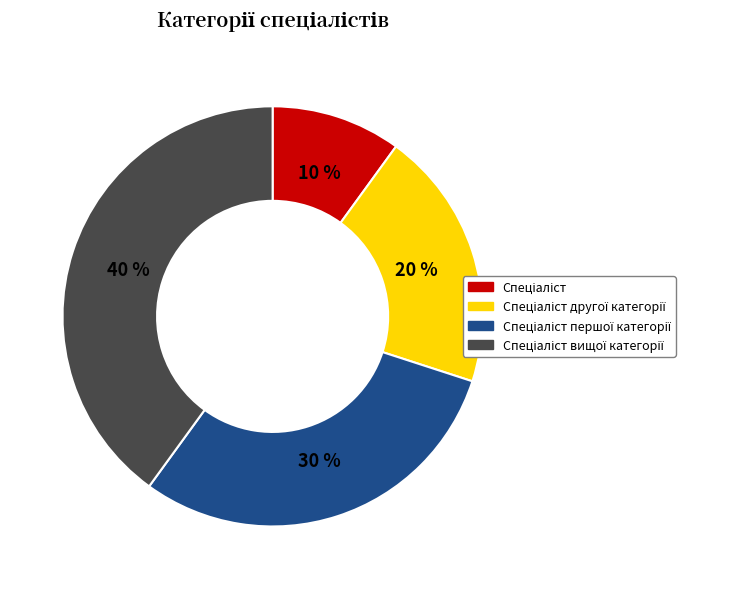

Is there any slice that represents more than half of the pie?

No